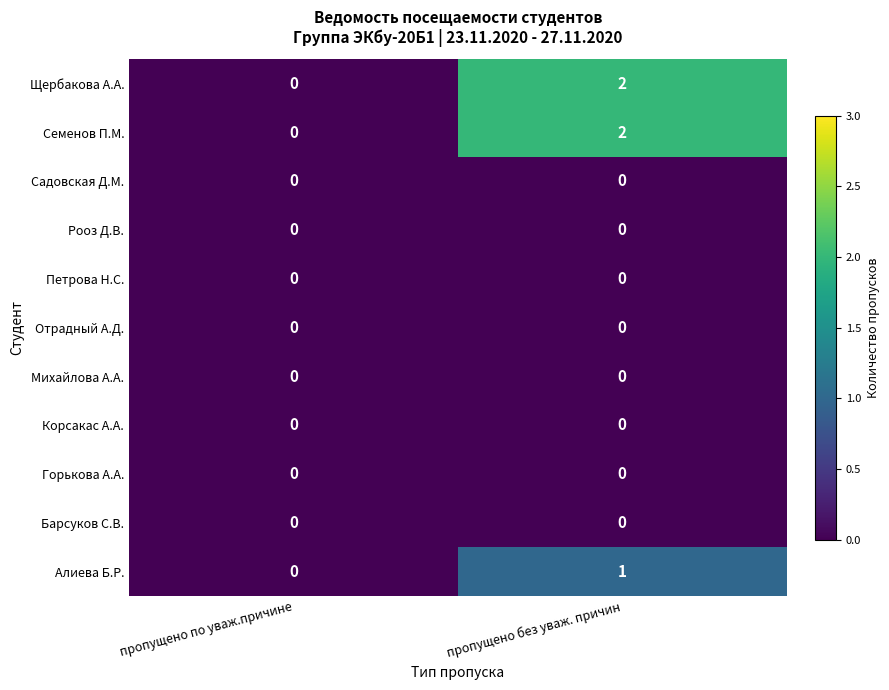

The Щербакова А.А. series shows 4 at пропущено без уваж. причин. True or false?

False